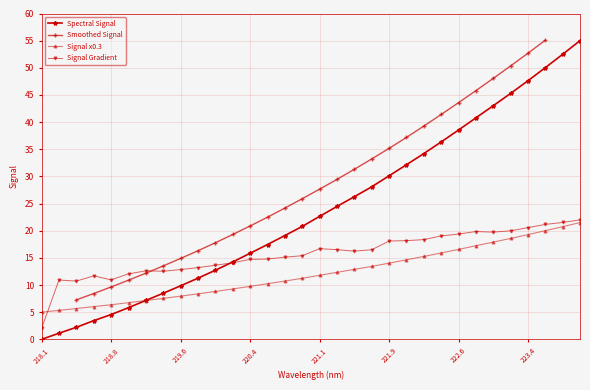

The Spectral Signal series shows 5.0 at 219.6. True or false?

False